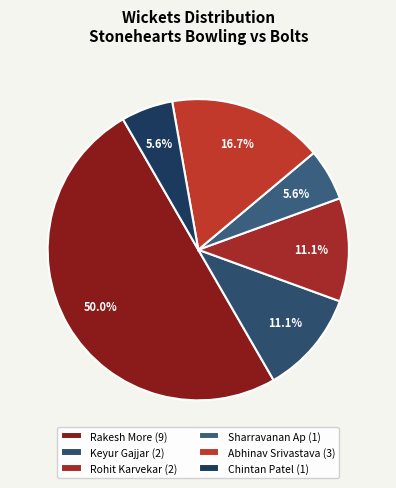

True or false: Keyur Gajjar accounts for 2% of the total.

False